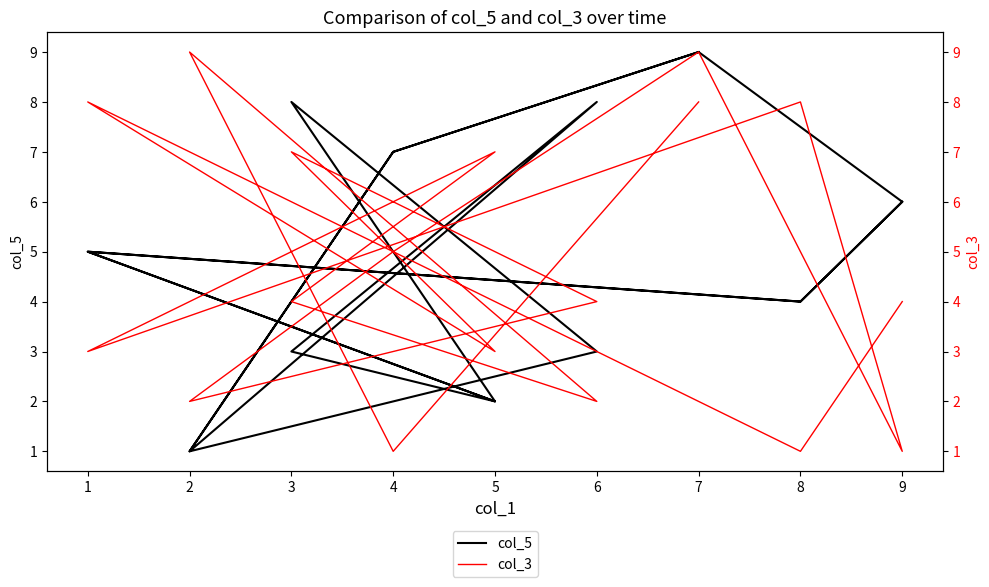

Count the number of data series in this chart.

2